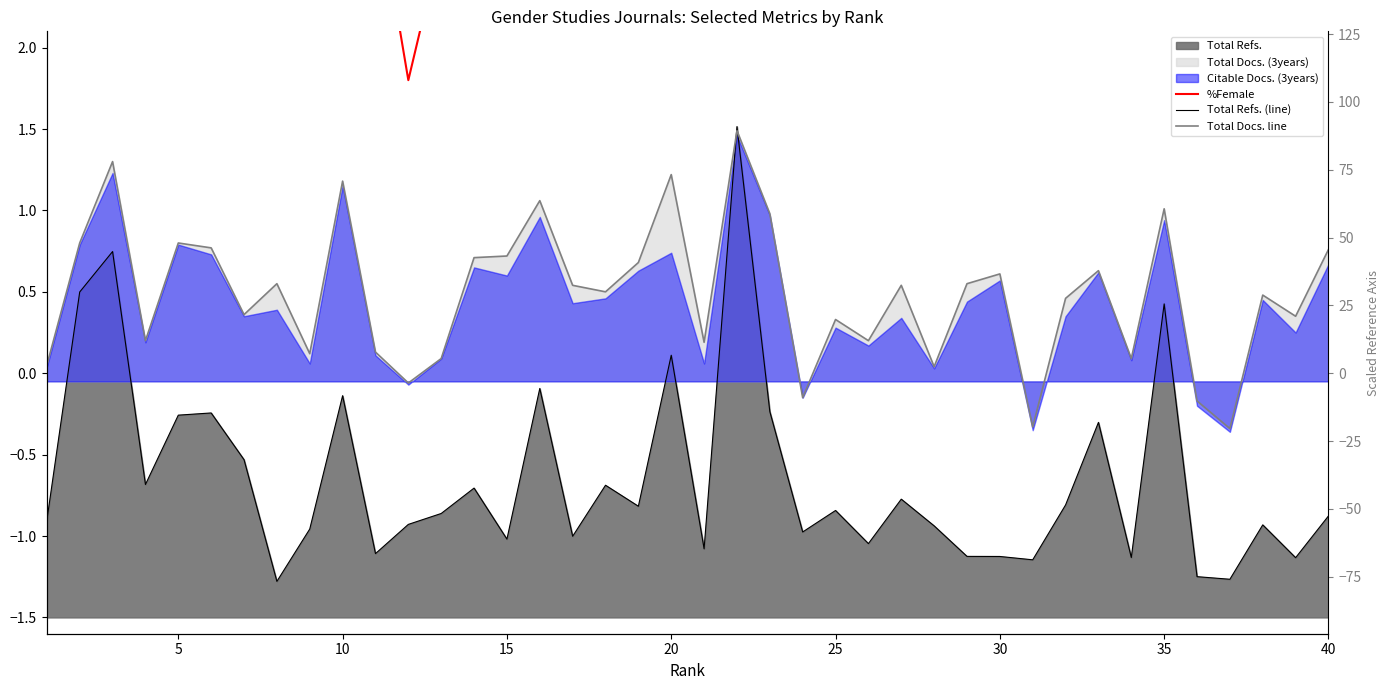

True or false: Total Docs. line and %Female cross at least once.

False